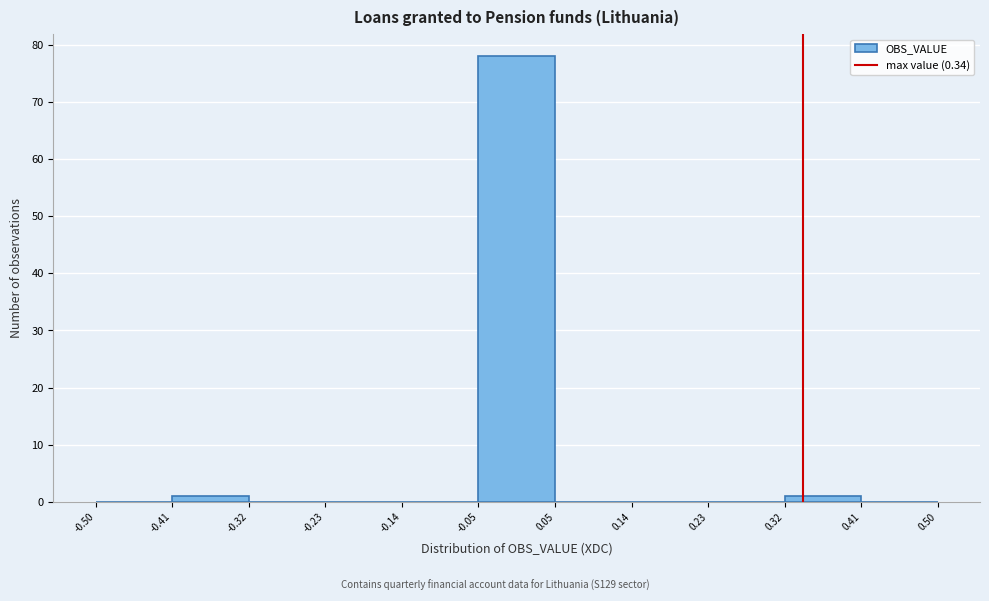

Which range on the x-axis has the tallest bar?

-0.05 to 0.05